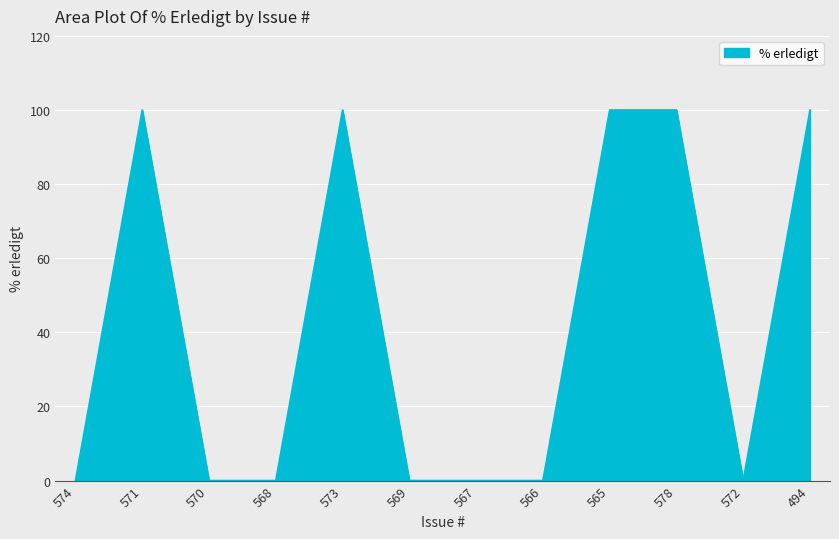

Approximately how many times larger is the value at 565 compared to 573?

1.0